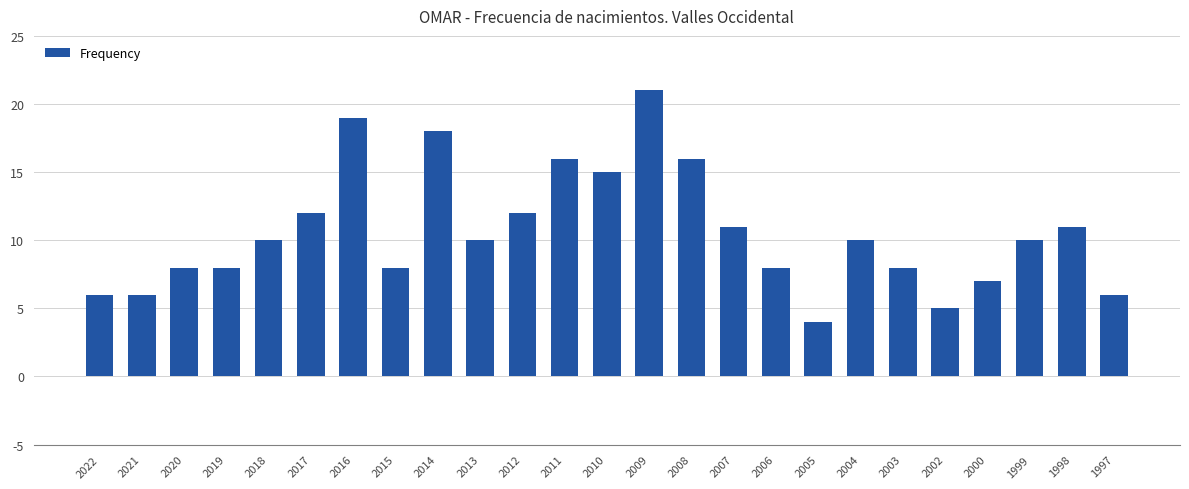

Reading left to right, what are all the values shown in this chart?

2022=6	2021=6	2020=8	2019=8	2018=10	2017=12	2016=19	2015=8	2014=18	2013=10	2012=12	2011=16	2010=15	2009=21	2008=16	2007=11	2006=8	2005=4	2004=10	2003=8	2002=5	2000=7	1999=10	1998=11	1997=6